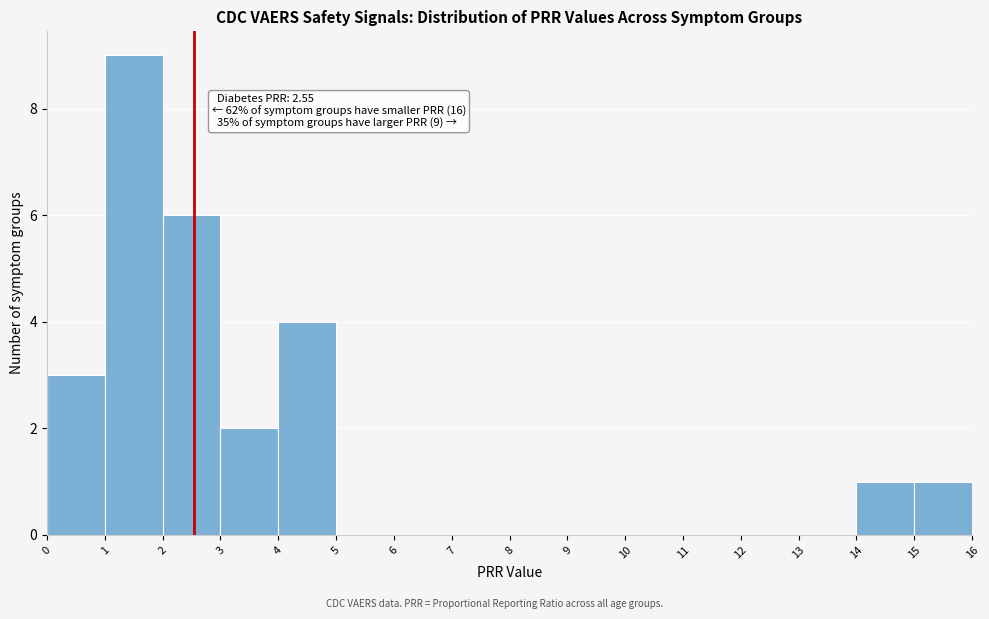

Which range on the x-axis has the tallest bar?

1 to 2